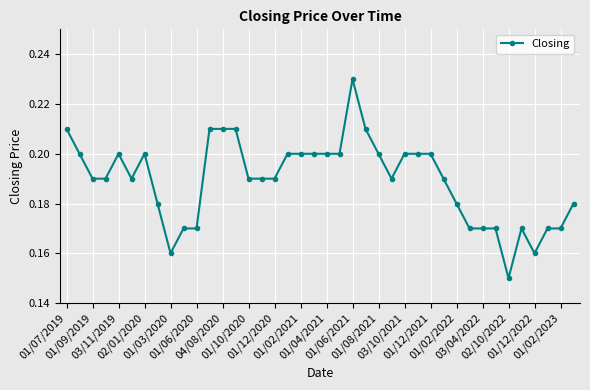

How many values are between 0 and 1?

40